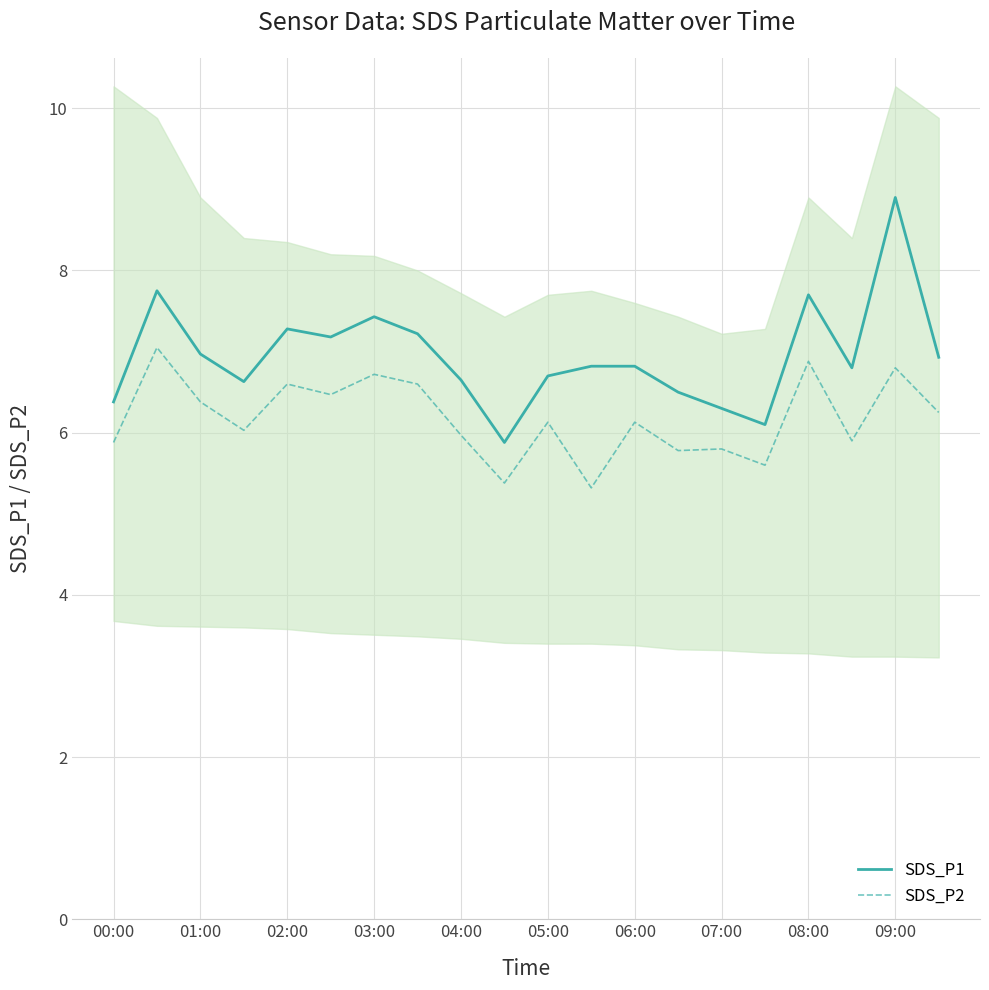

Which category has the highest value in the SDS_P1 series?

09:00